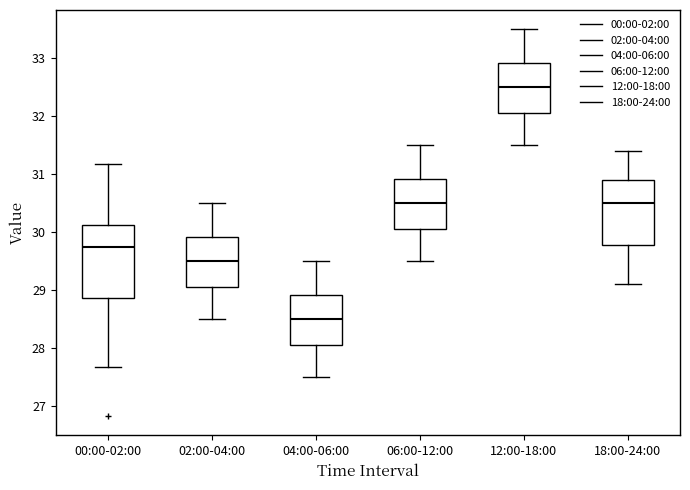

Reading left to right, read every box against the y-axis: the position of its median line, the range the box covers, and the ends of its whiskers. The values are not printed on the chart, so give them approximately, as read against the axis.

00:00-02:00: median 29.7, box 28.9 to 30.1, whiskers 27.7 to 31.2
02:00-04:00: median 29.5, box 29.1 to 29.9, whiskers 28.5 to 30.5
04:00-06:00: median 28.5, box 28.1 to 28.9, whiskers 27.5 to 29.5
06:00-12:00: median 30.5, box 30.1 to 30.9, whiskers 29.5 to 31.5
12:00-18:00: median 32.5, box 32.1 to 32.9, whiskers 31.5 to 33.5
18:00-24:00: median 30.5, box 29.8 to 30.9, whiskers 29.1 to 31.4